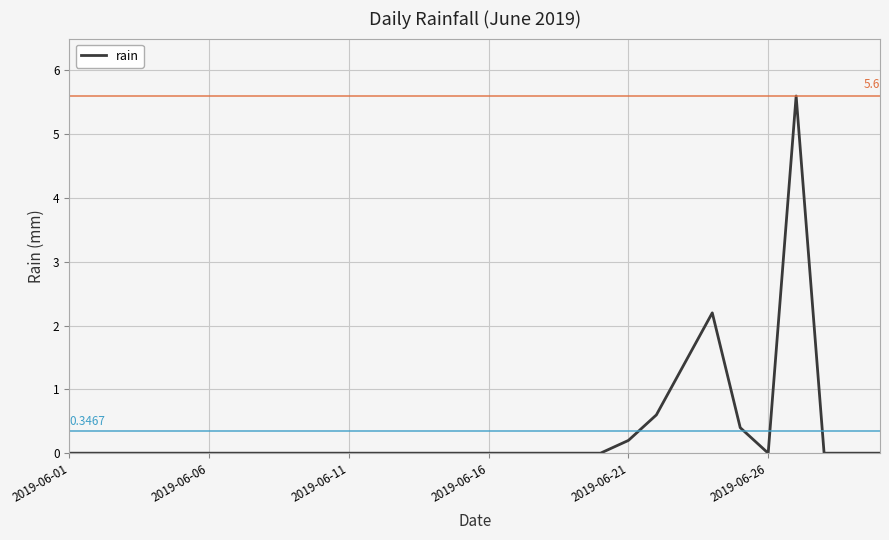

How many points are lower than both their immediate neighbors (excluding endpoints)?

1